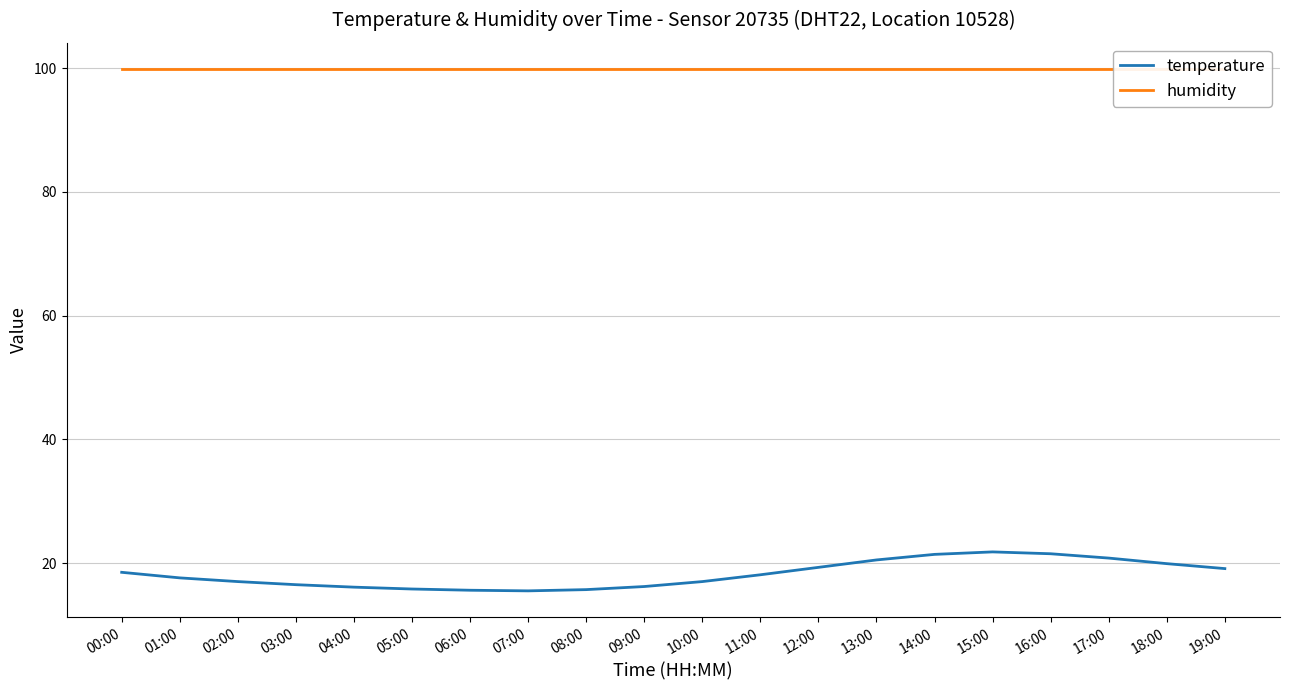

True or false: temperature and humidity intersect in this chart.

False